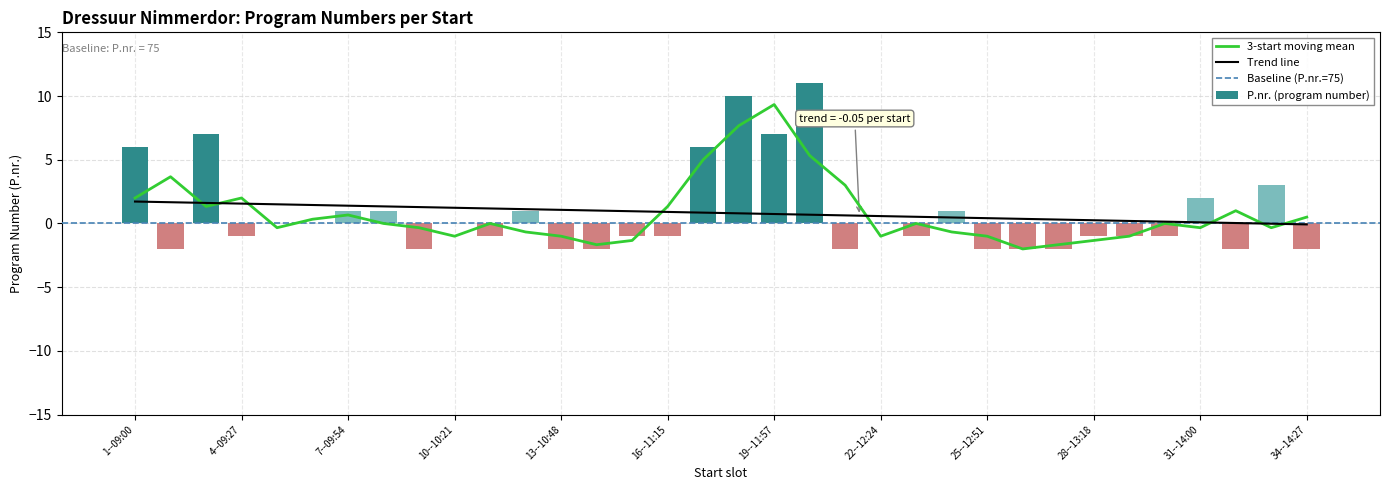

Between 18--11:48 and 24--12:42, which is larger?

18--11:48